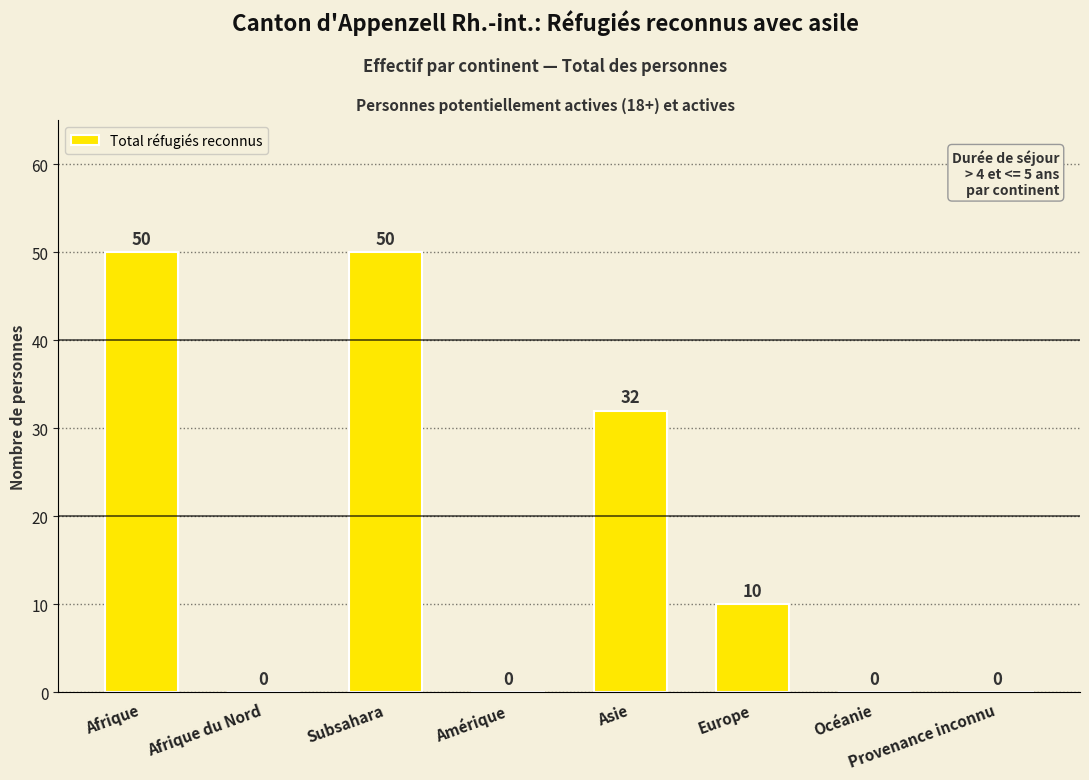

Count the number of categories in the chart.

8